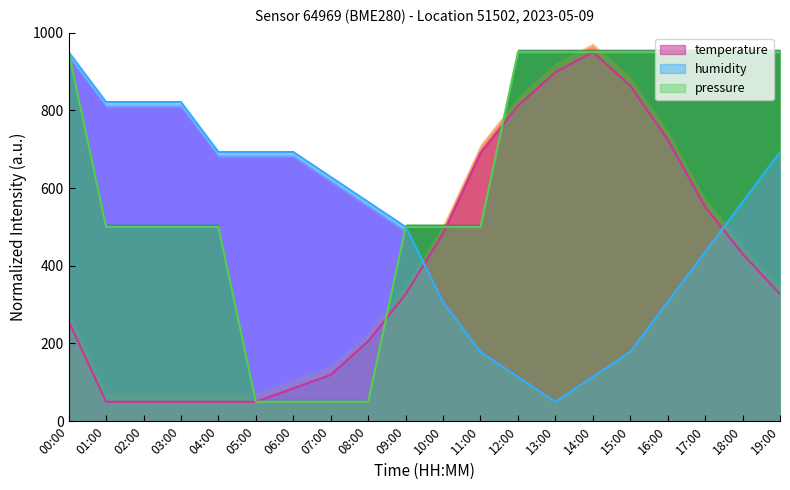

What is the label of the 20th point from the right?

00:00